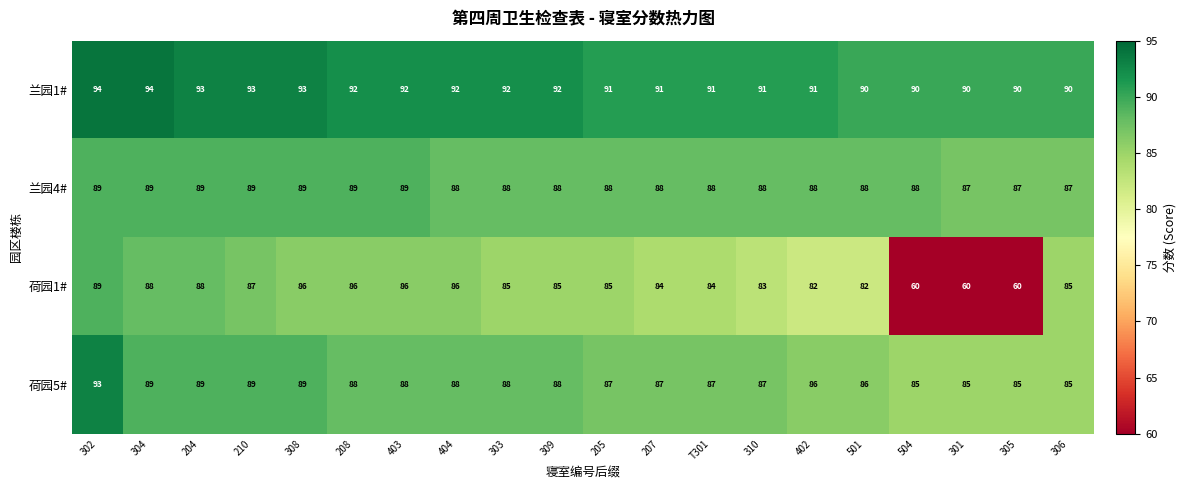

What is the approximate value of 荷园5# at 301?

85